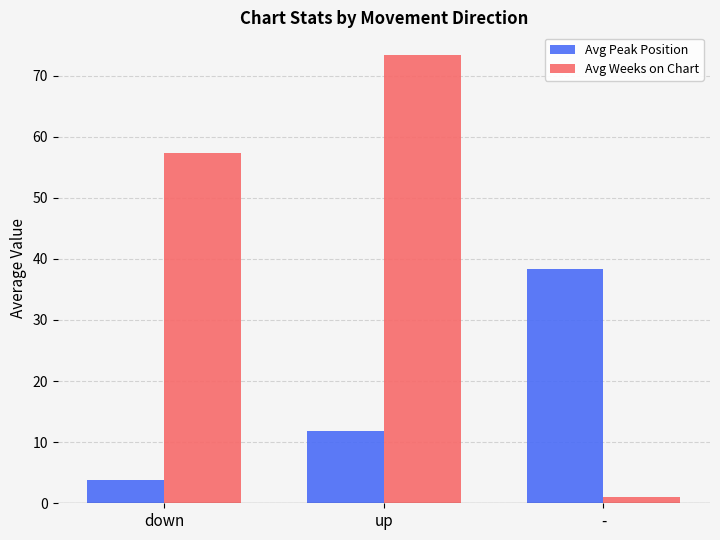

What position from the right is up?

2